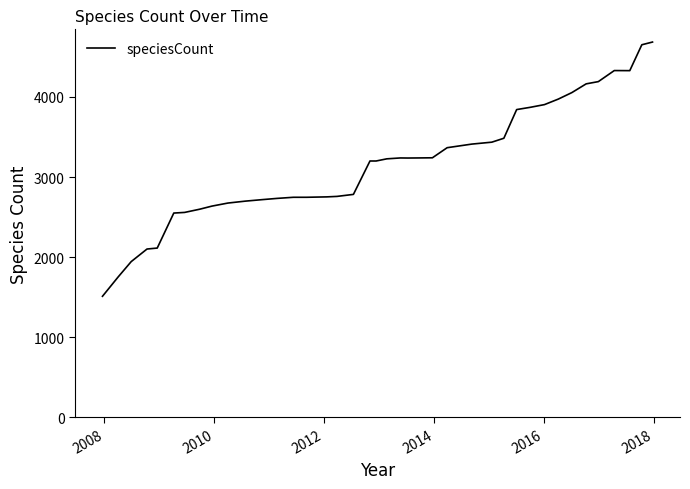

What is the greatest value displayed?

4686